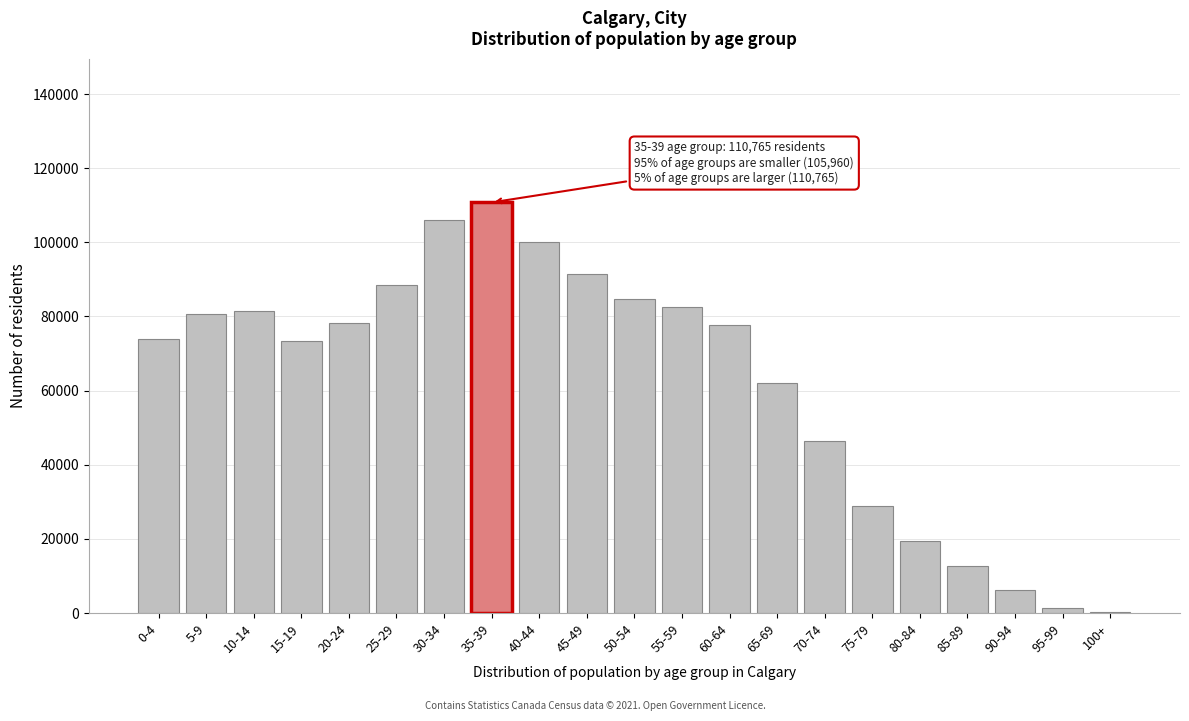

Is it true that the value at 55-59 is 134589?

False